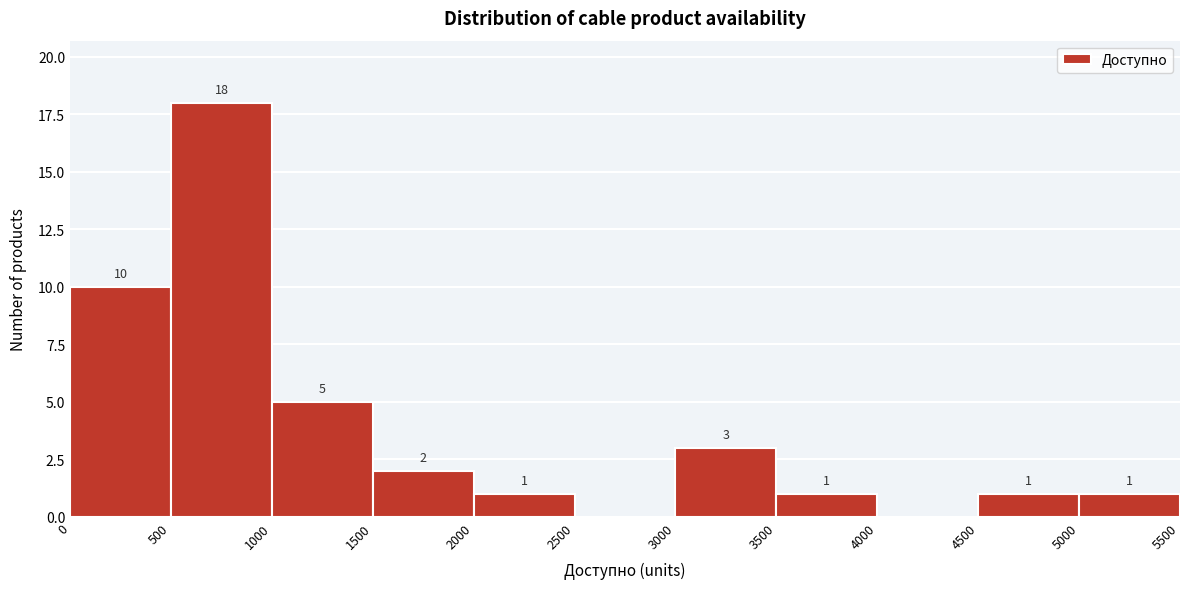

Which range on the x-axis has the tallest bar?

500 to 1000